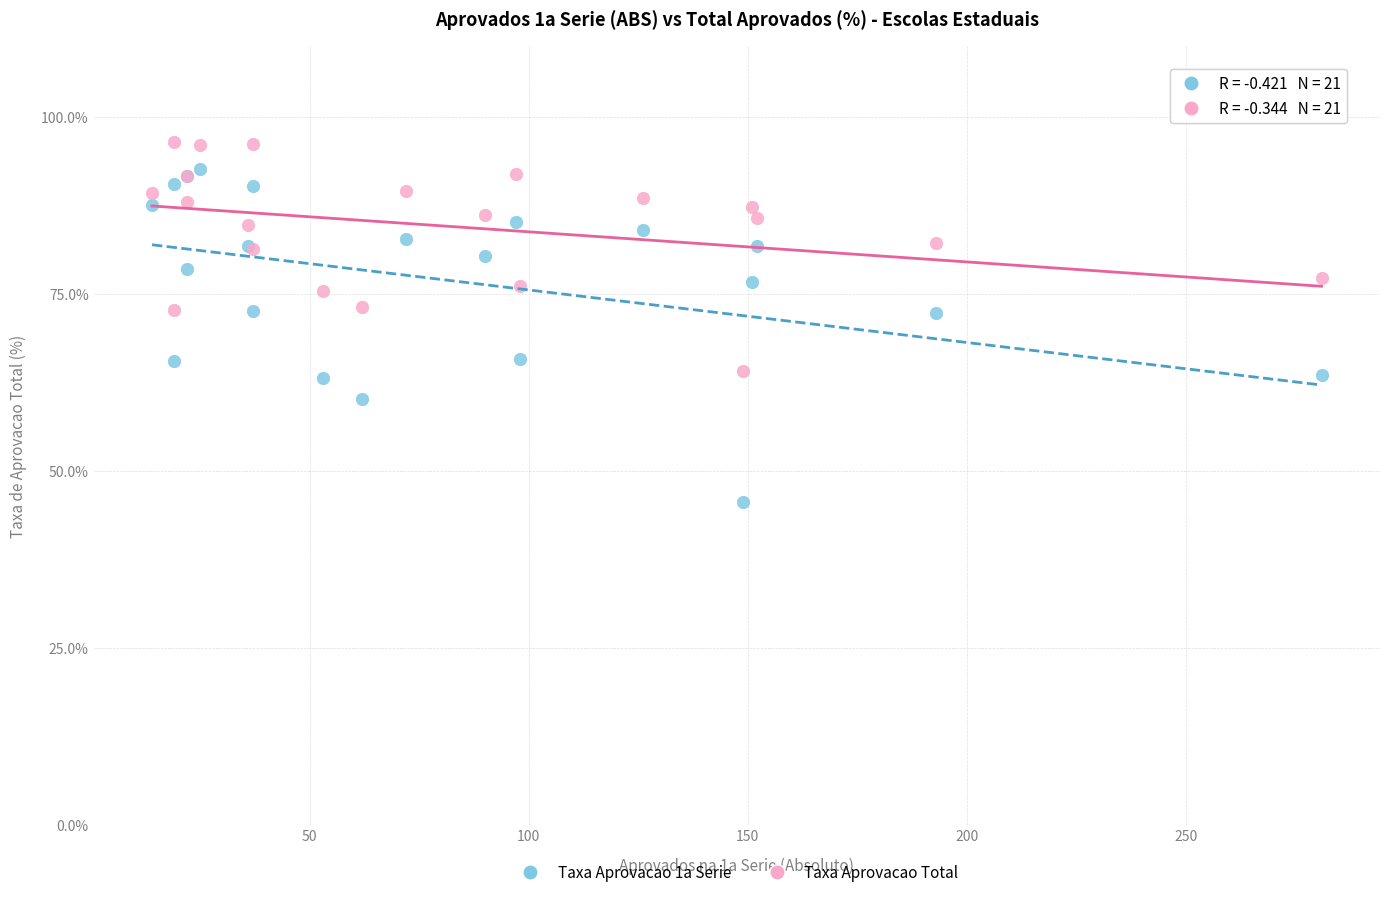

Which series reaches the maximum Y coordinate?

Taxa Aprovacao Total